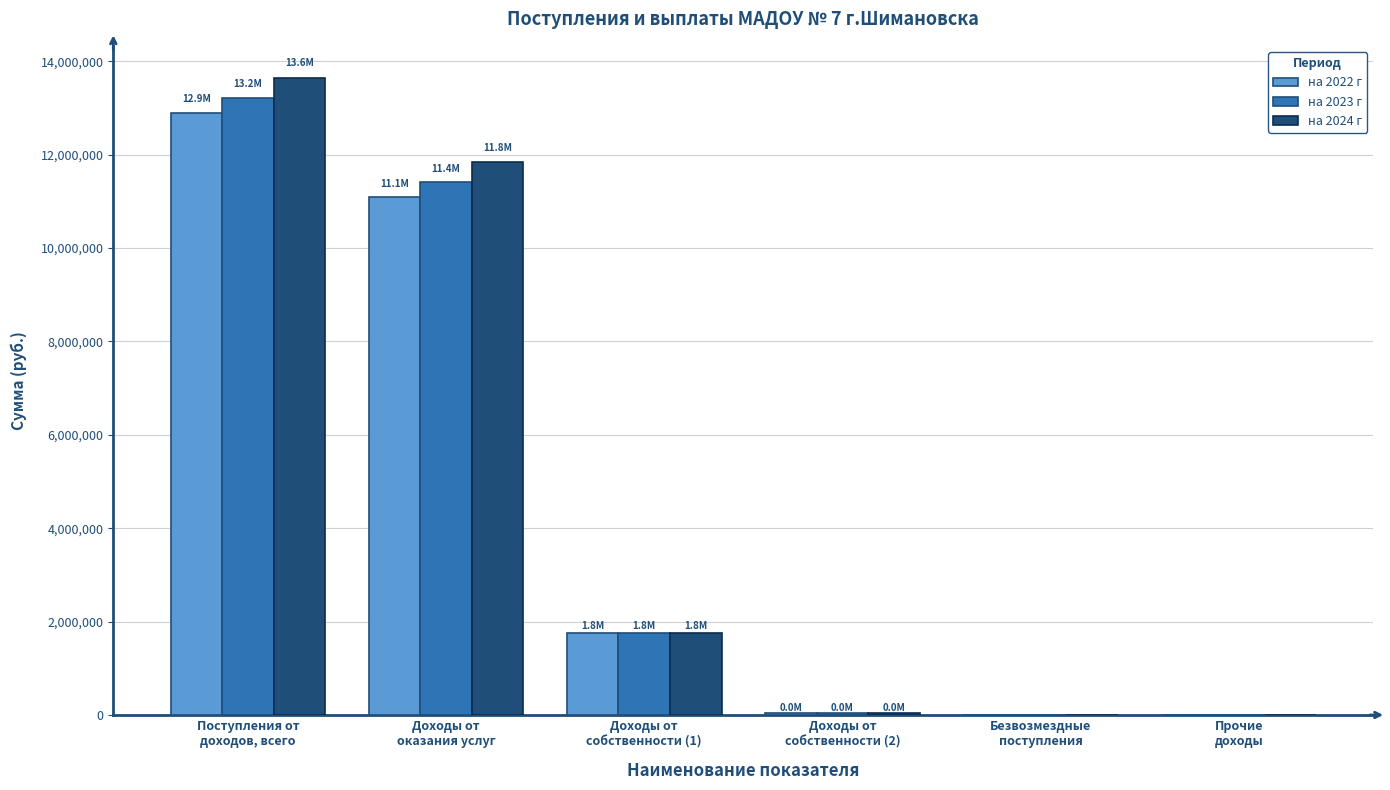

What is the sum of the на 2023 г values at Безвозмездные
поступления and Доходы от
собственности (1)?

1763905.1